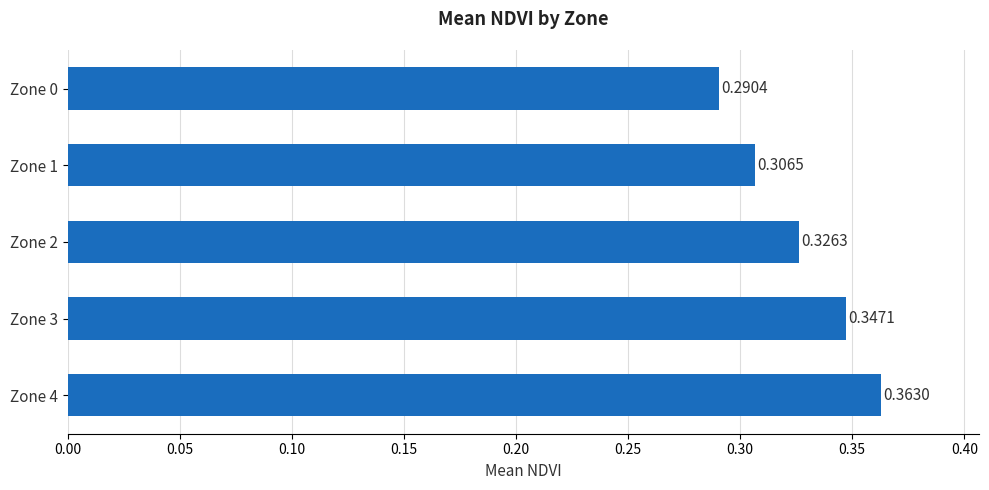

Does the chart contain stacked bars?

No